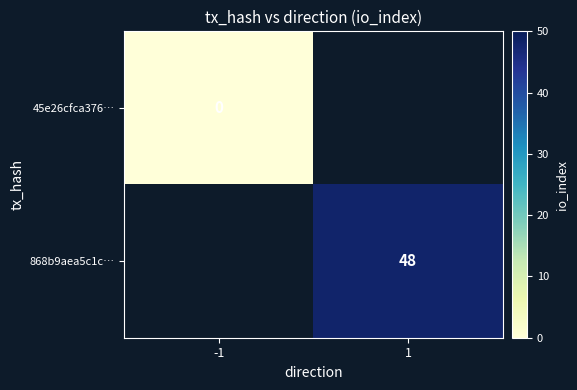

Is it true that 868b9aea5c1c… equals 48 at 1?

True